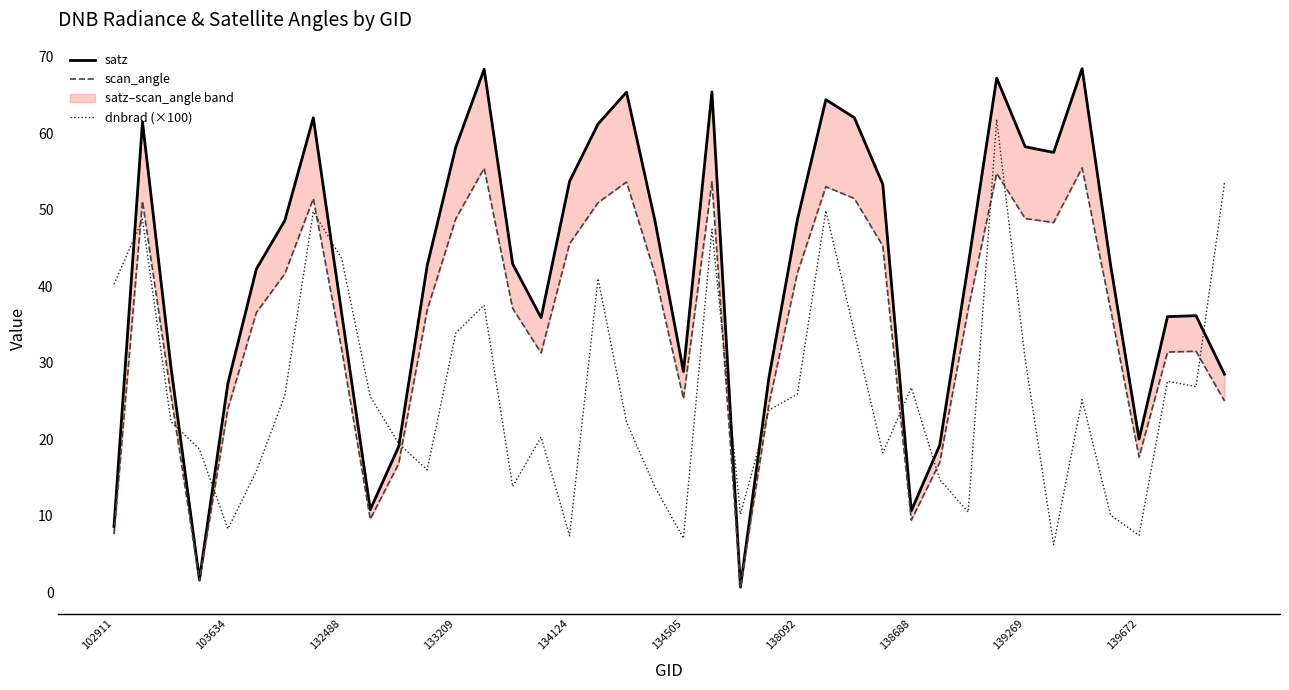

How many interior local peaks does the dnbrad (×100) series have?

11